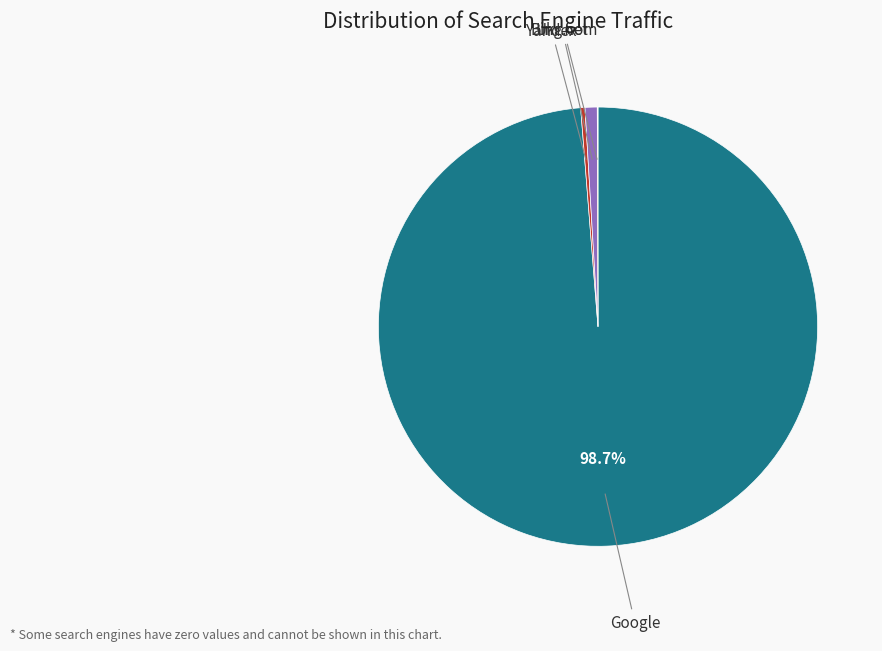

Is there any slice that represents more than half of the pie?

Yes